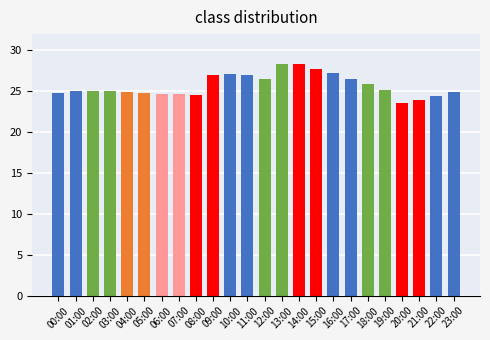

Are the bars horizontal?

No